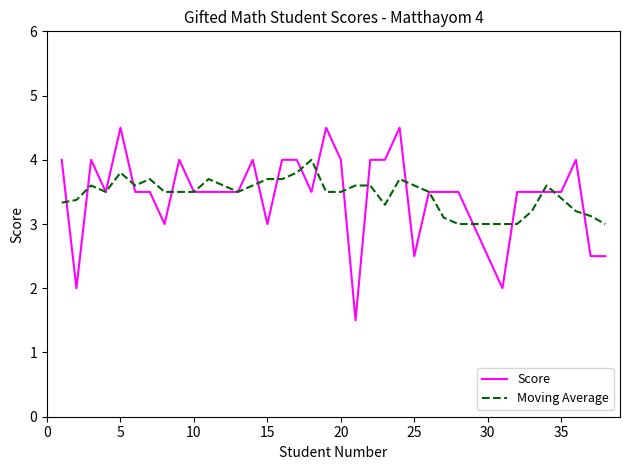

List the series in order of their peak value, lowest first.

Moving Average, Score